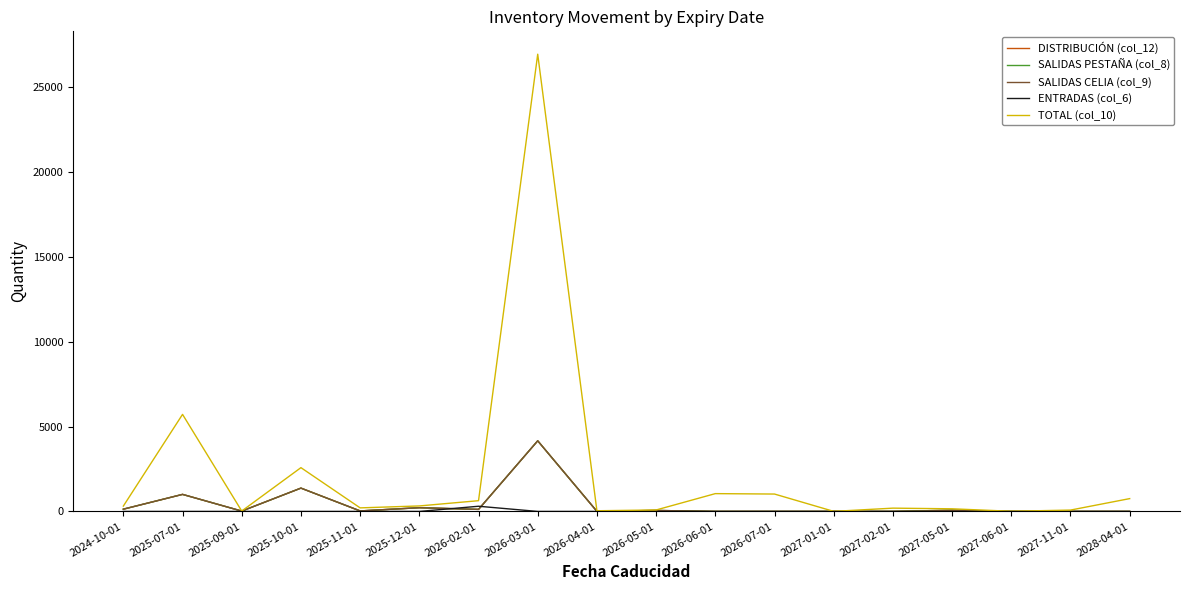

Does the chart display data point markers on the line(s)?

No